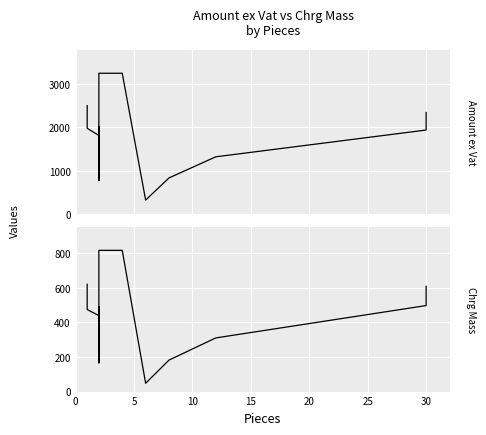

What is the difference between the second highest and second lowest values in the Amount ex Vat series?

2480.8